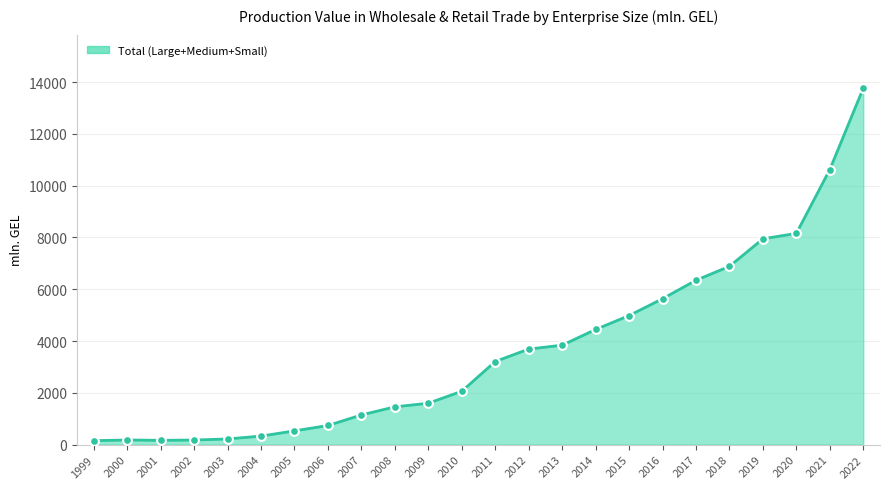

Approximately how many times larger is the value at 2009 compared to 2007?

1.4